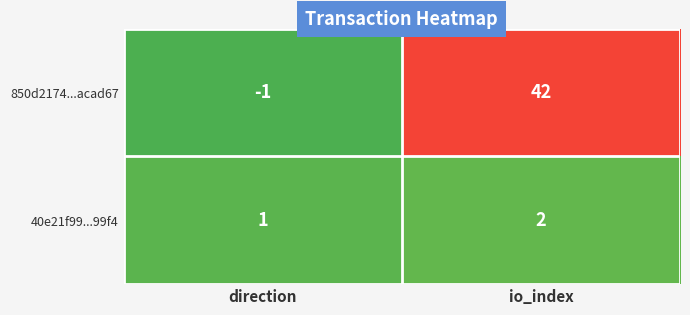

Rank the series by their maximum value, from highest to lowest.

850d2174...acad67, 40e21f99...99f4